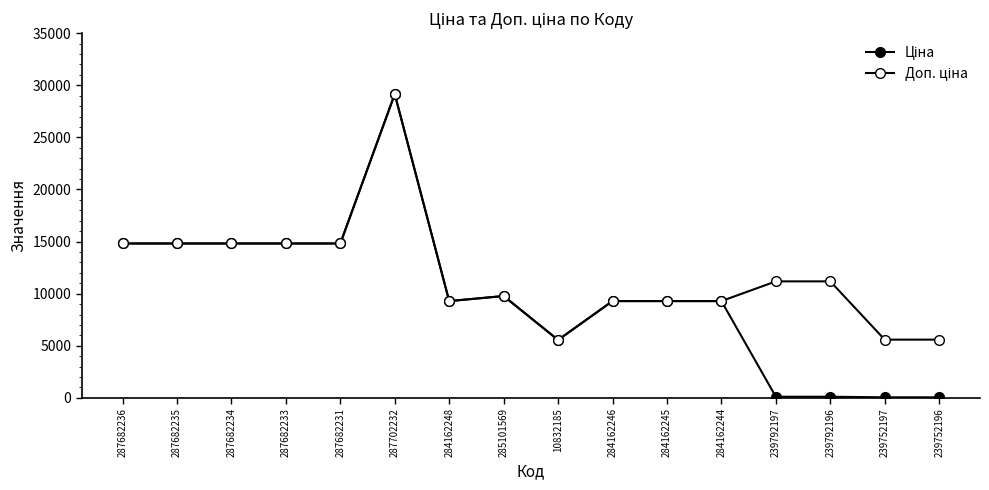

What is the difference between the second highest and second lowest values in the Ціна series?

14761.7